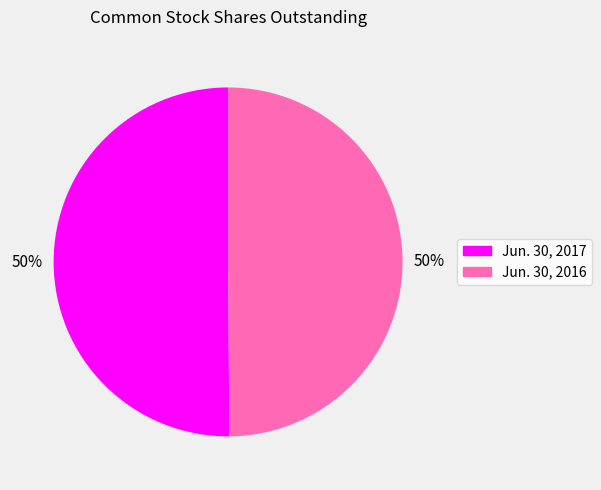

To the nearest percent, what portion does Jun. 30, 2016 represent?

50%